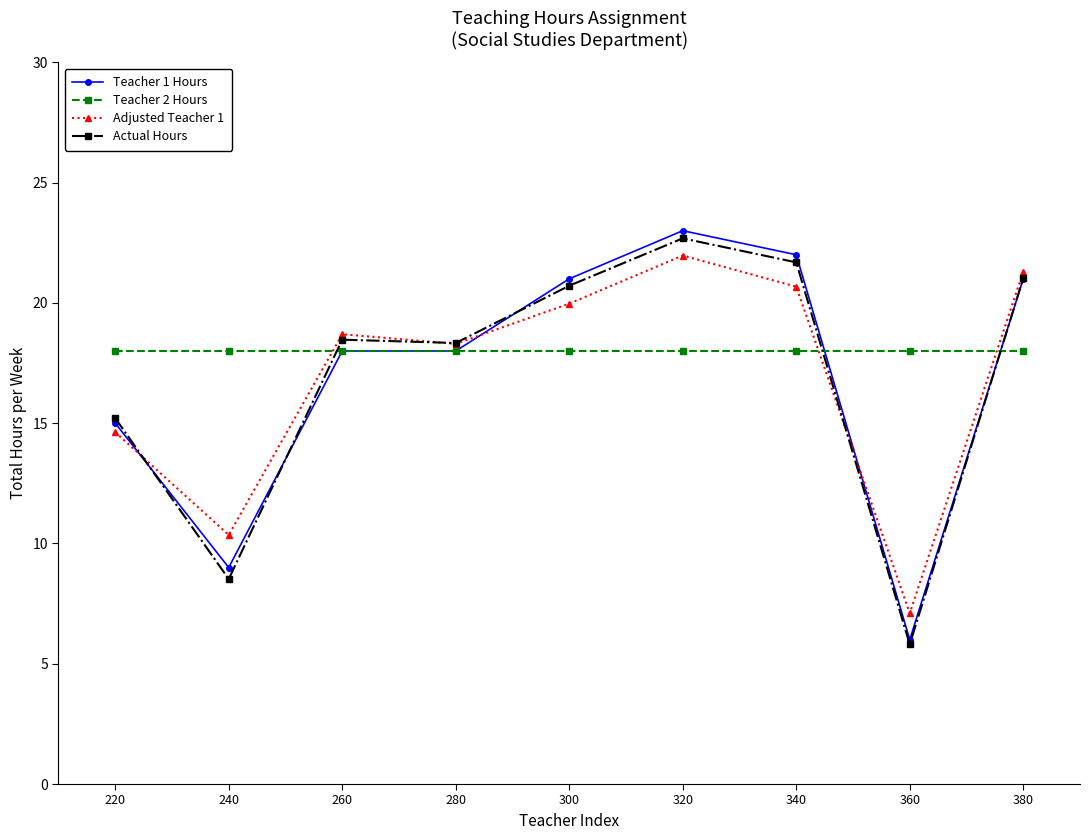

What is the approximate value of Adjusted Teacher 1 at 320?

22.0